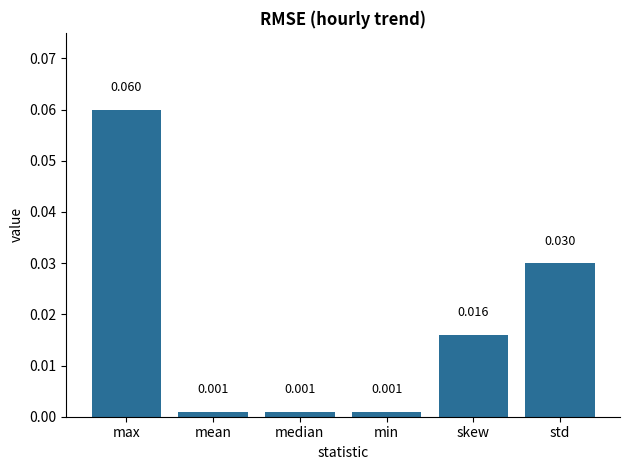

What is the label of the 5th bar from the left?

skew